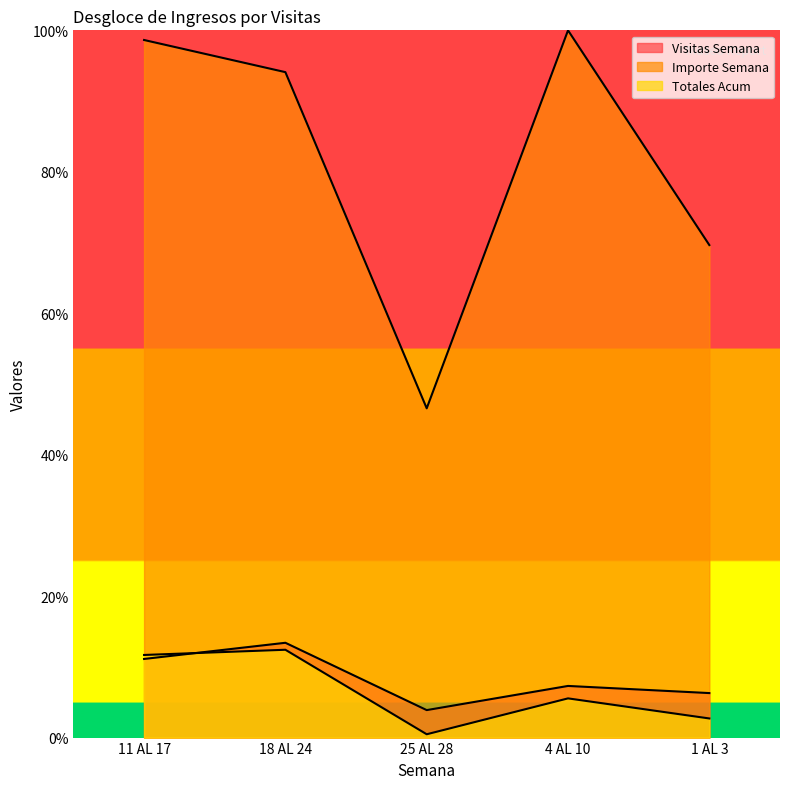

What is the difference between the second highest and second lowest values in the Visitas Semana series?

4.8